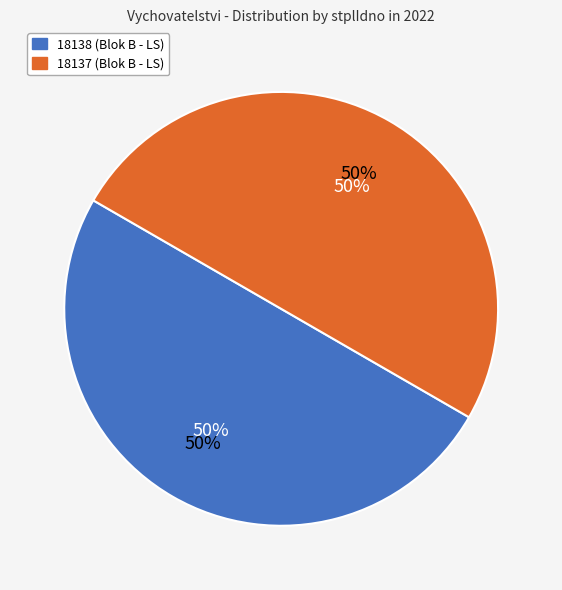

What is the ratio of the value at 18138 to the value at 18137?

1.0